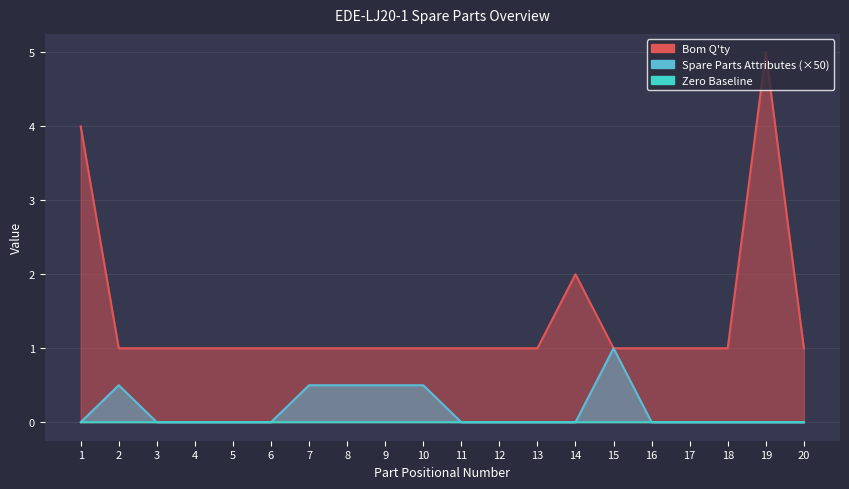

At which category is the sum across all series the highest?

19